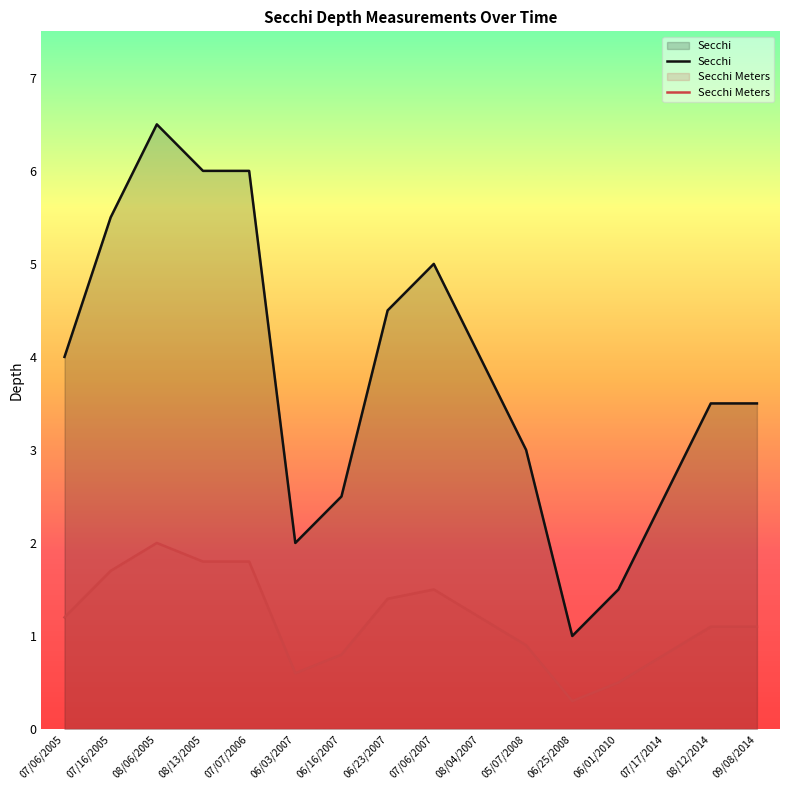

Rank the series by their maximum value, from lowest to highest.

Secchi Meters, Secchi